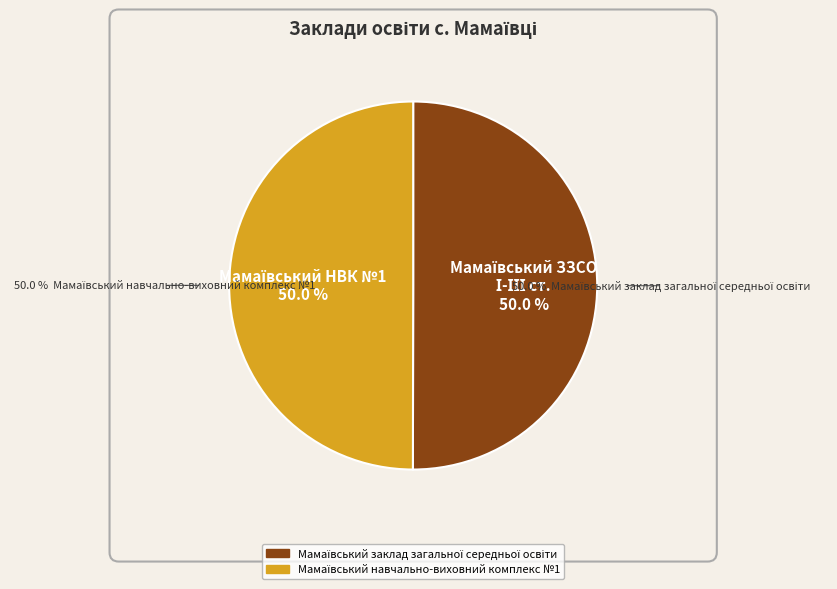

To the nearest percent, what portion does Мамаївський навчально-виховний комплекс №1 represent?

50%